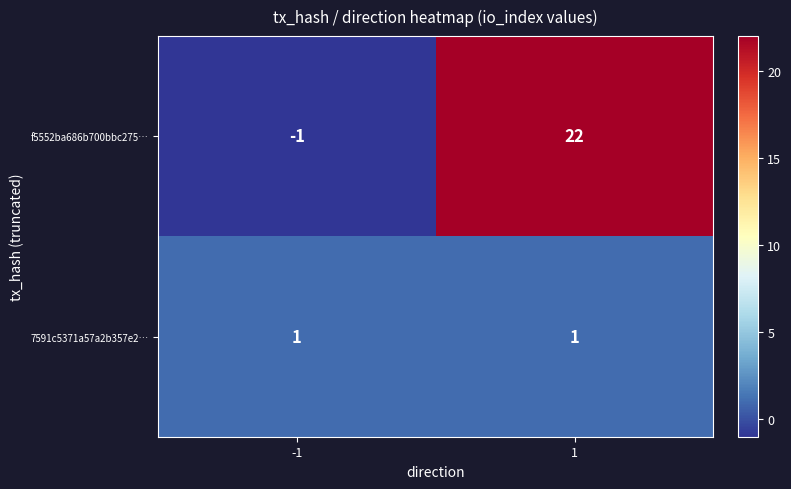

Reading left to right, what are all the values shown in this chart?

f5552ba686b700bbc275…: -1	22
7591c5371a57a2b357e2…: 1	1